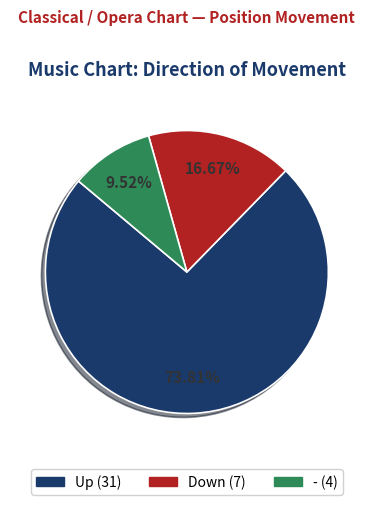

How many slices are in this pie chart?

3